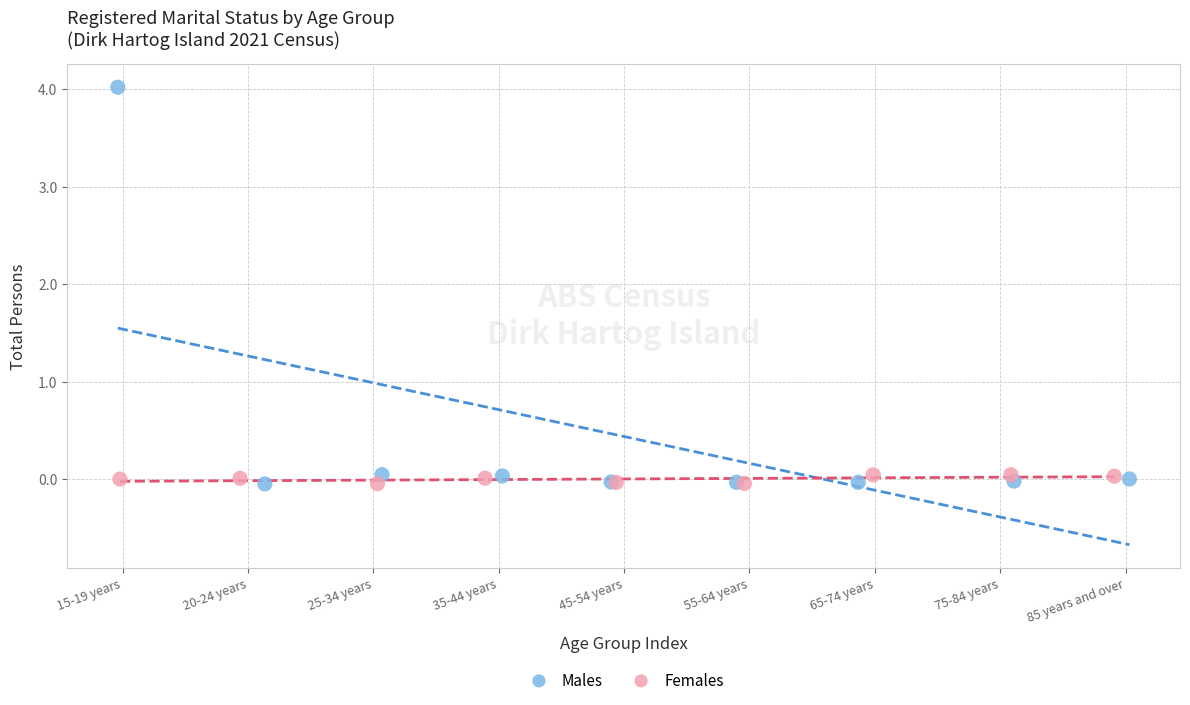

Which series has the widest spread of Y values?

Males